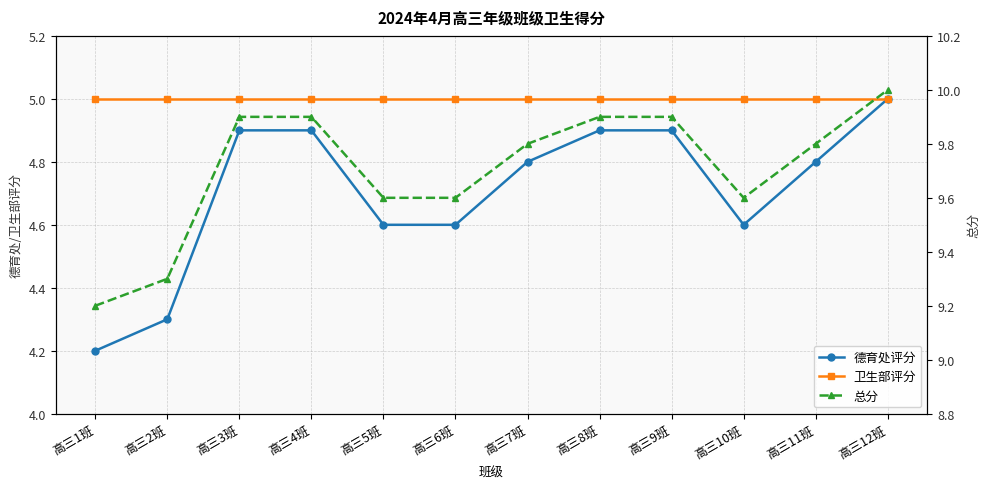

Rank the categories by 德育处评分 value from lowest to highest.

高三1班, 高三2班, 高三5班, 高三6班, 高三10班, 高三7班, 高三11班, 高三3班, 高三4班, 高三8班, 高三9班, 高三12班